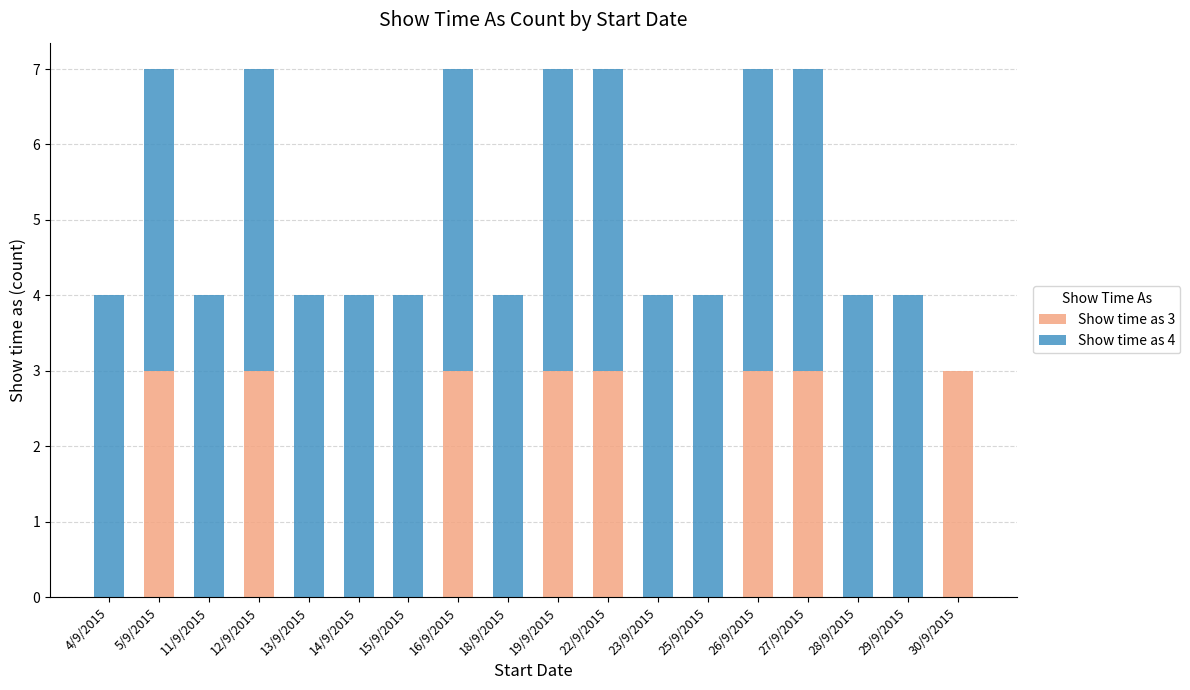

True or false: Show time as 3 has a value of -2 at 11/9/2015.

False